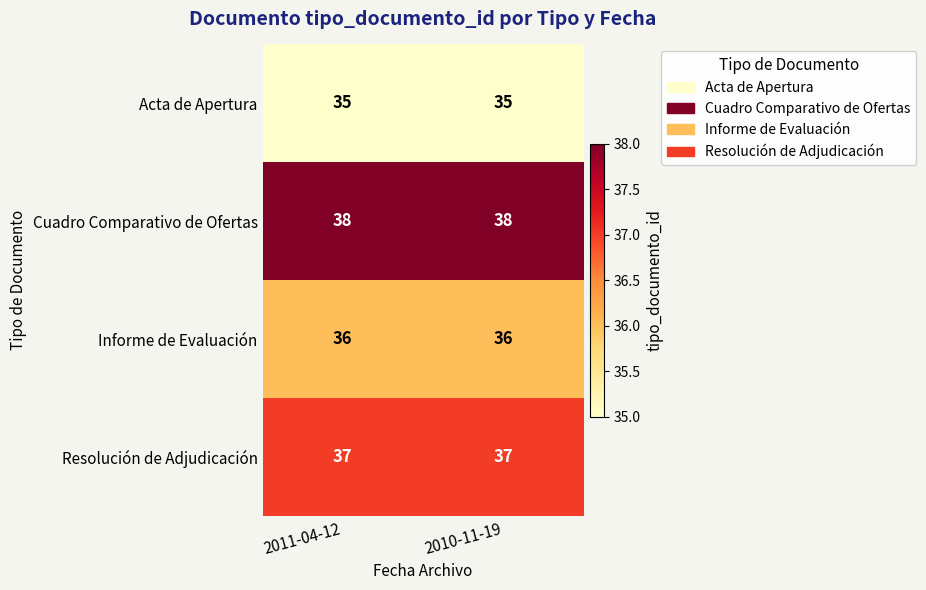

Reading left to right, extract all data points from this chart.

Acta de Apertura: 2011-04-12=35	2010-11-19=35
Cuadro Comparativo de Ofertas: 2011-04-12=38	2010-11-19=38
Informe de Evaluación: 2011-04-12=36	2010-11-19=36
Resolución de Adjudicación: 2011-04-12=37	2010-11-19=37